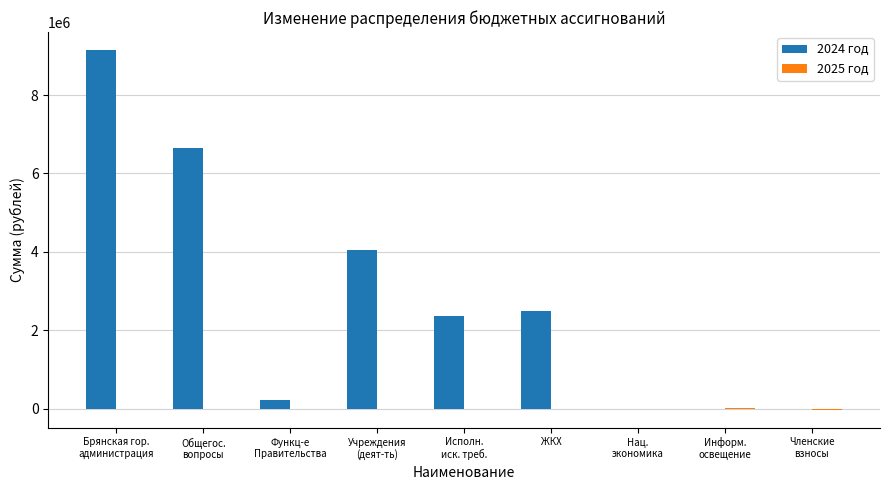

Which series has the largest total across all categories?

2024 год